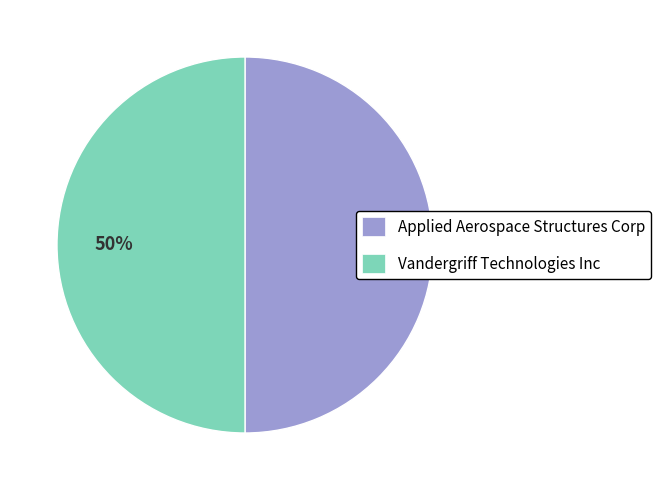

To the nearest percent, what percentage of the pie is Applied Aerospace Structures Corp?

50%